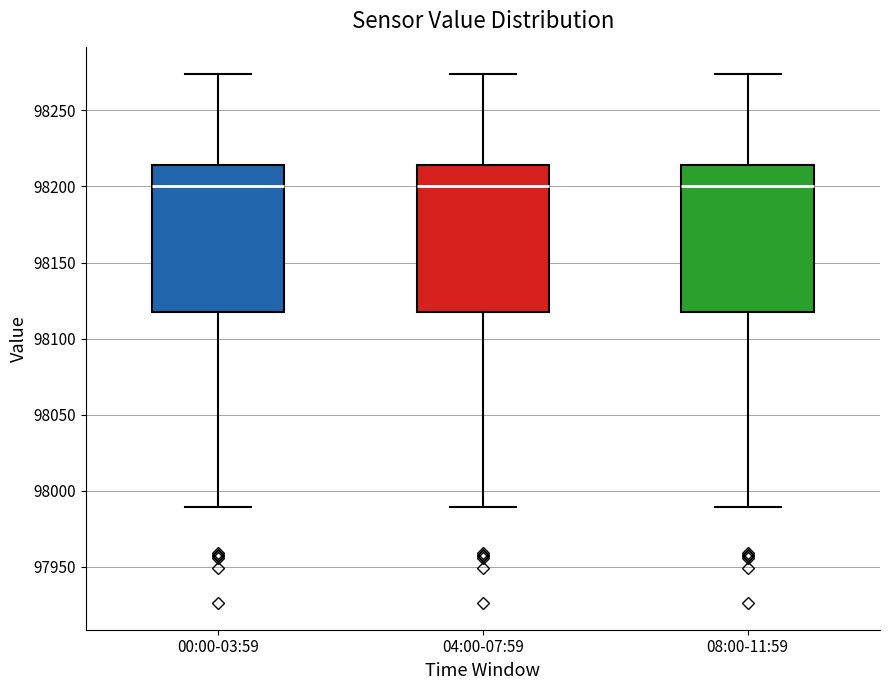

Where is the lower edge of the box for 08:00-11:59 on the y-axis? The values are not printed on the chart, so give them approximately, as read against the axis.

98115